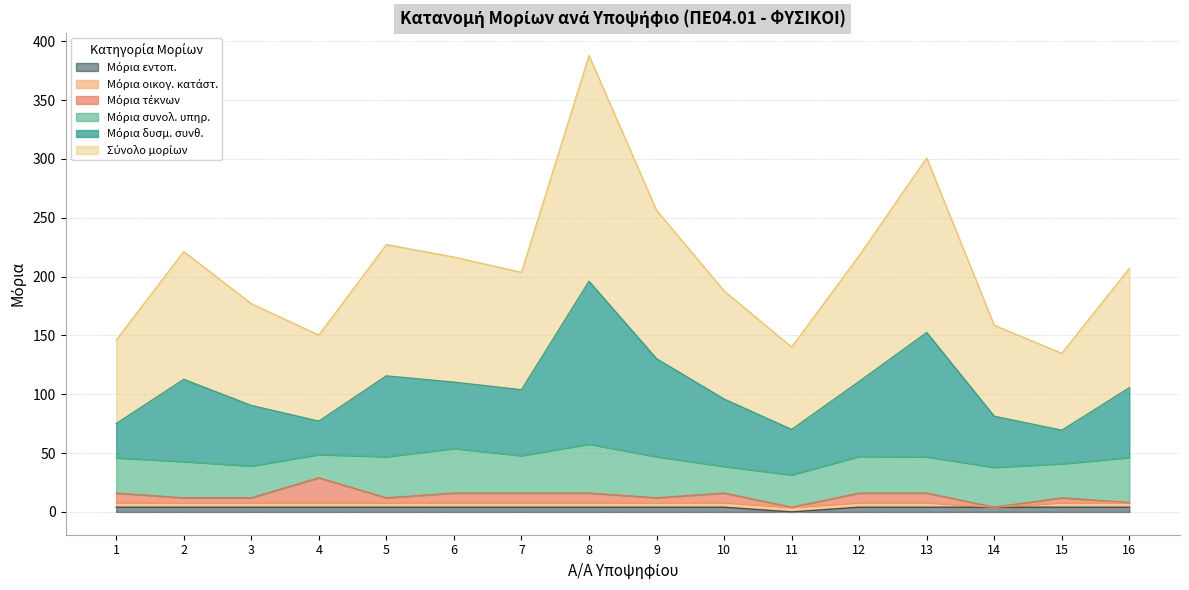

Which category has the highest value across all series?

8